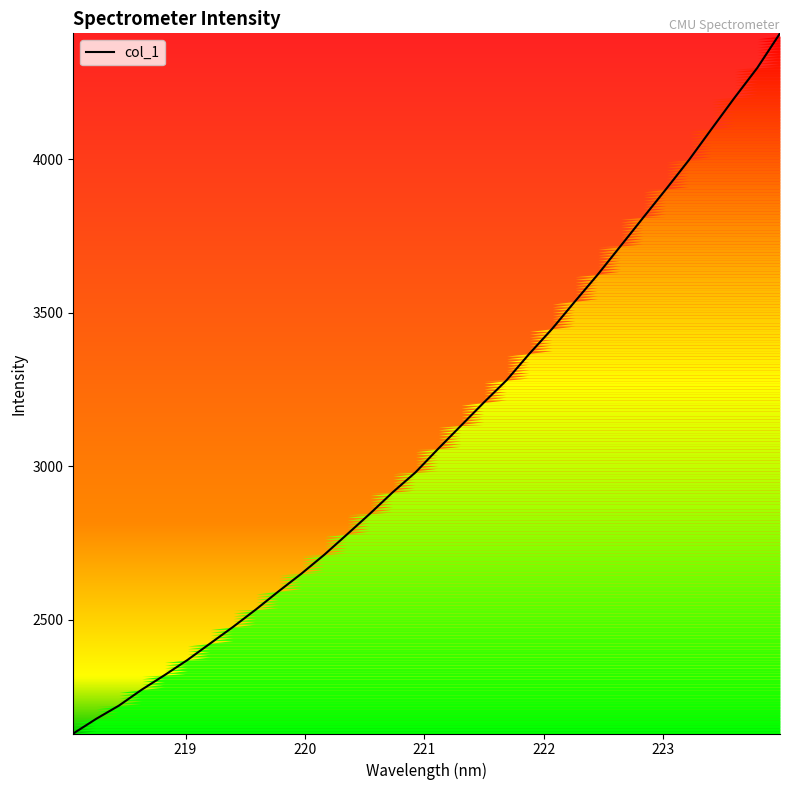

What is the smallest value displayed?

2129.5